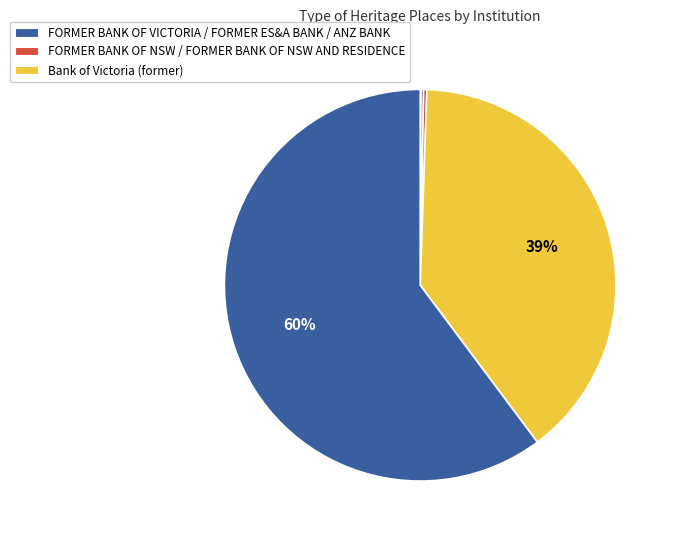

How many segments does this pie chart have?

6